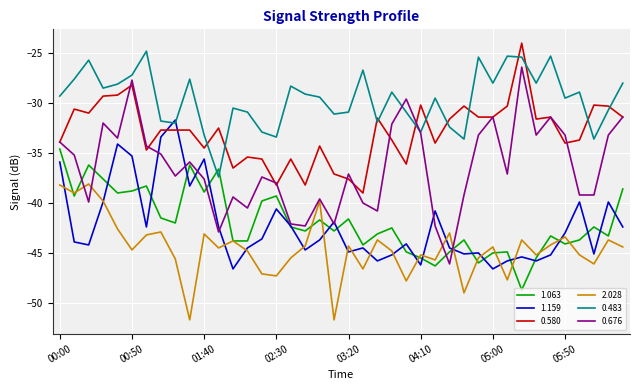

What is the highest value of the 0.580 series?

-24.0